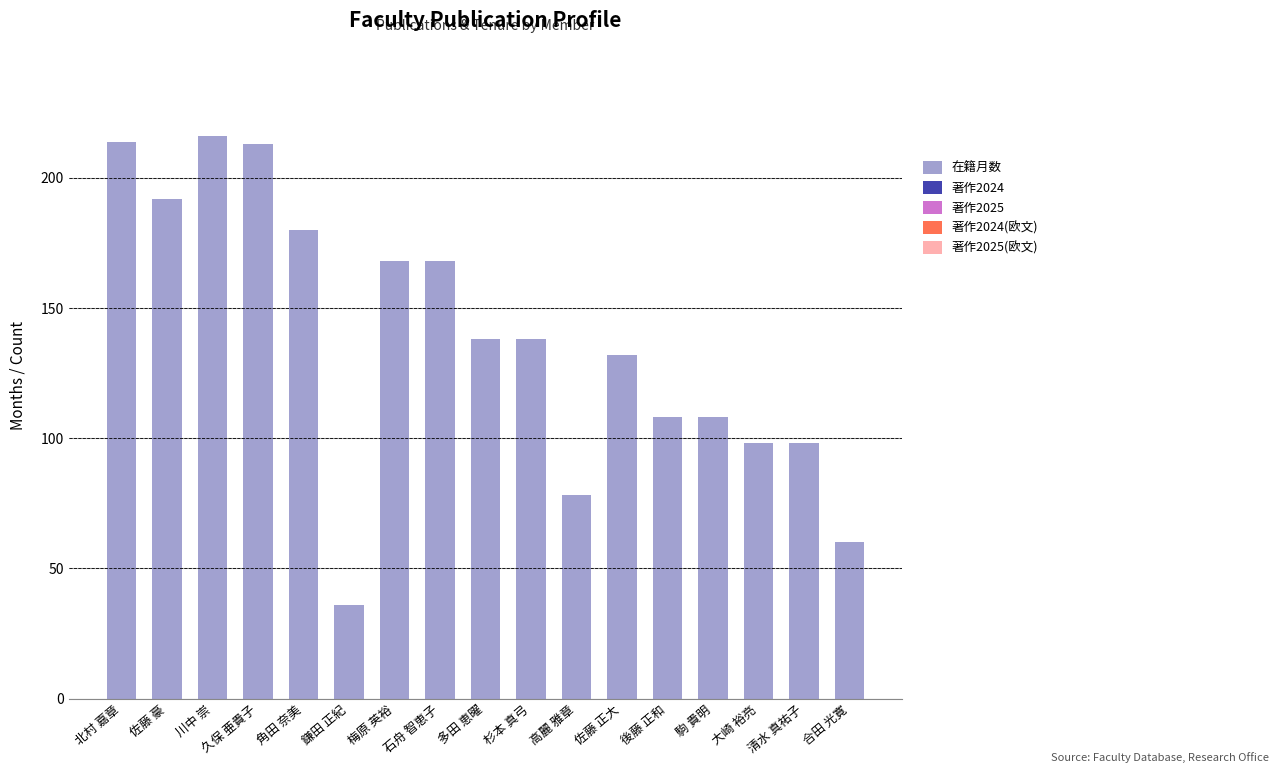

What is the label of the 1st bar from the right?

合田 光寛